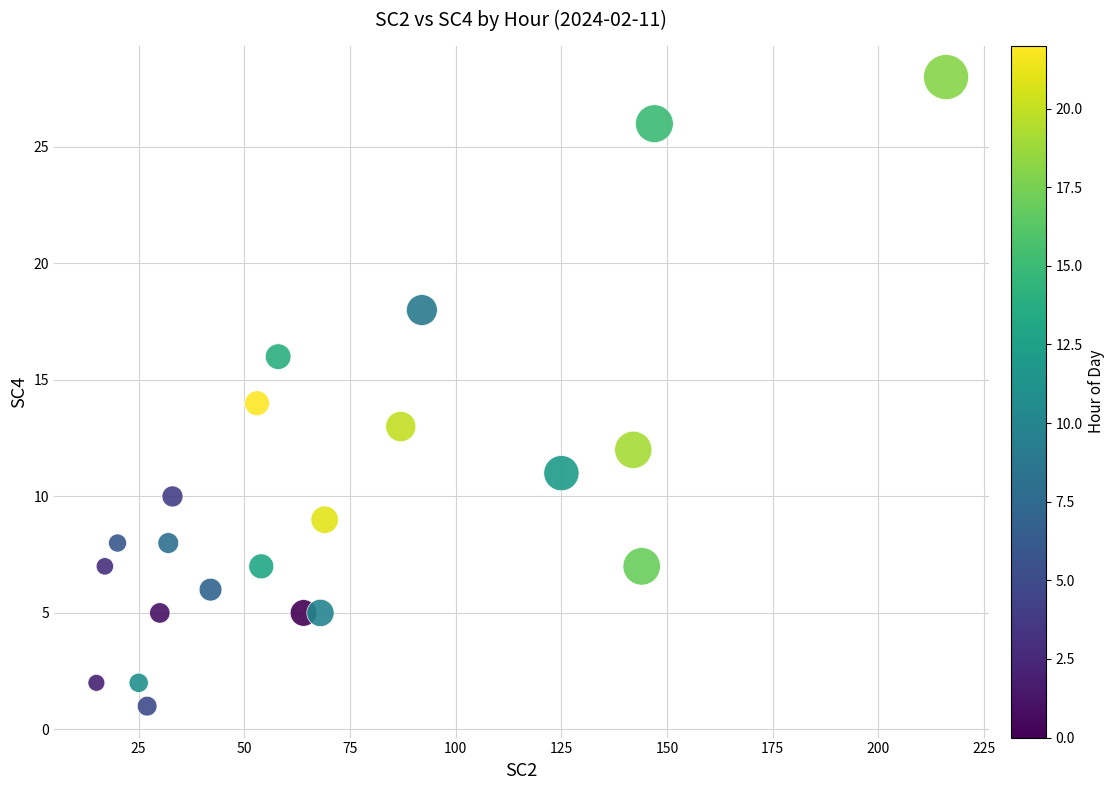

What is the range of Y values (max minus min)?

27